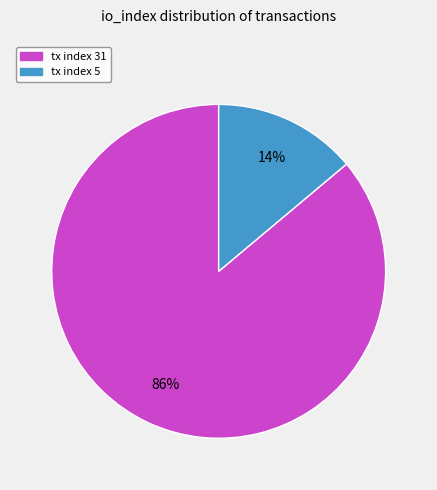

To the nearest percent, what is the combined percentage of tx index 31 and tx index 5?

100%